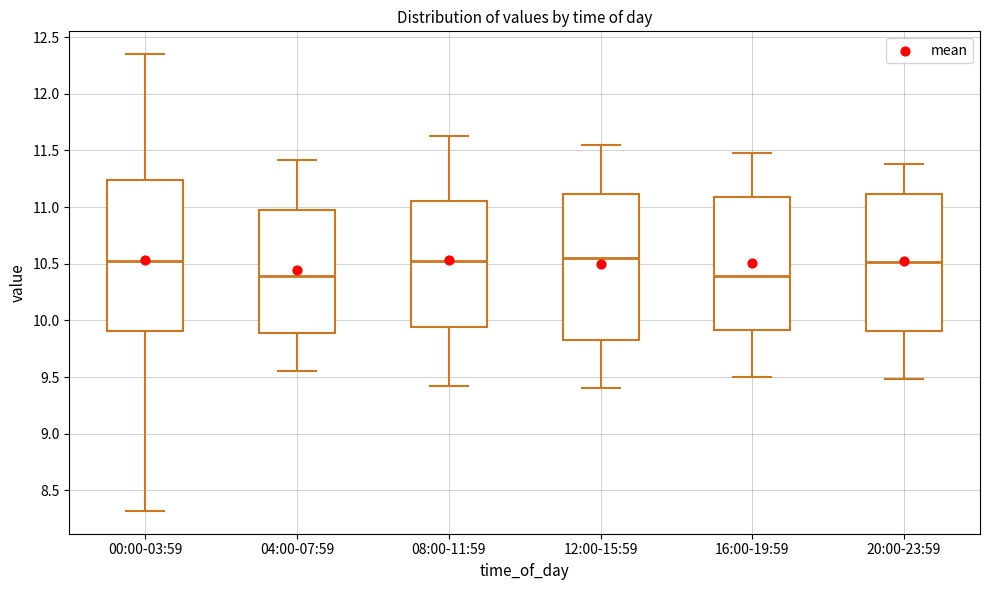

Reading left to right, read every box against the y-axis: the position of its median line, the range the box covers, and the ends of its whiskers. The values are not printed on the chart, so give them approximately, as read against the axis.

00:00-03:59: median 10.55, box 9.90 to 11.25, whiskers 8.30 to 12.35
04:00-07:59: median 10.40, box 9.90 to 11.00, whiskers 9.55 to 11.40
08:00-11:59: median 10.55, box 9.95 to 11.05, whiskers 9.40 to 11.65
12:00-15:59: median 10.55, box 9.85 to 11.10, whiskers 9.40 to 11.55
16:00-19:59: median 10.40, box 9.90 to 11.10, whiskers 9.50 to 11.50
20:00-23:59: median 10.50, box 9.90 to 11.10, whiskers 9.50 to 11.40